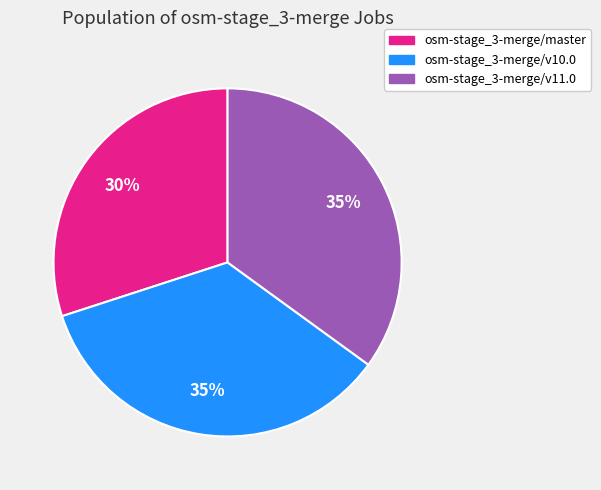

What percentage is the osm-stage_3-merge/v10.0 slice, to the nearest percent?

35%